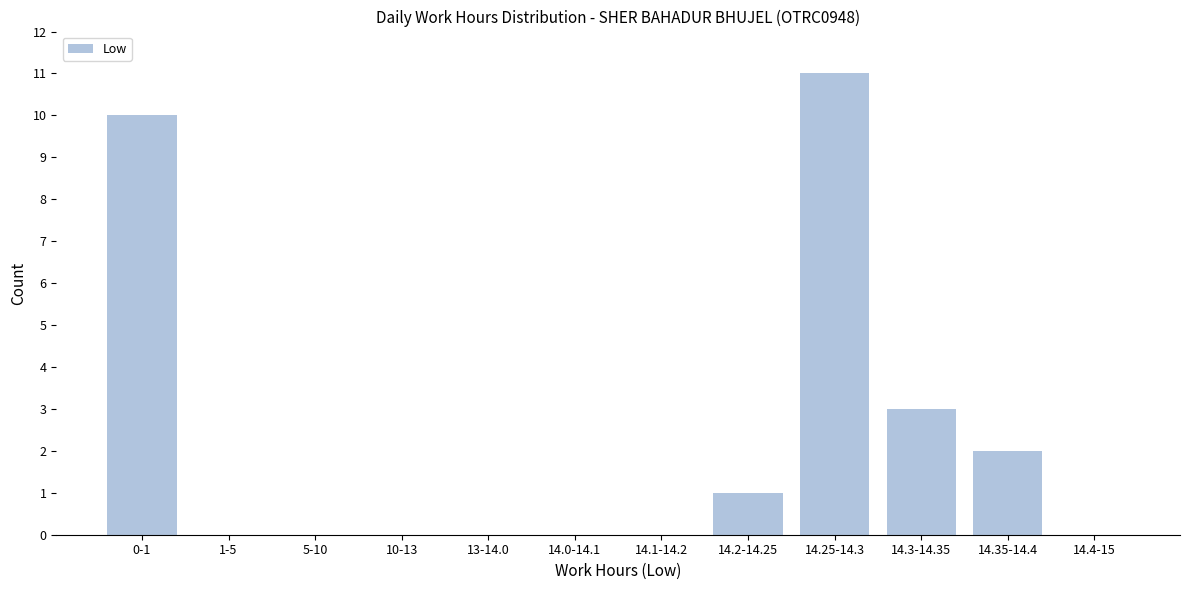

Reading right to left, list all the values displayed in this chart.

14.4-15=0	14.35-14.4=2	14.3-14.35=3	14.25-14.3=11	14.2-14.25=1	14.1-14.2=0	14.0-14.1=0	13-14.0=0	10-13=0	5-10=0	1-5=0	0-1=10